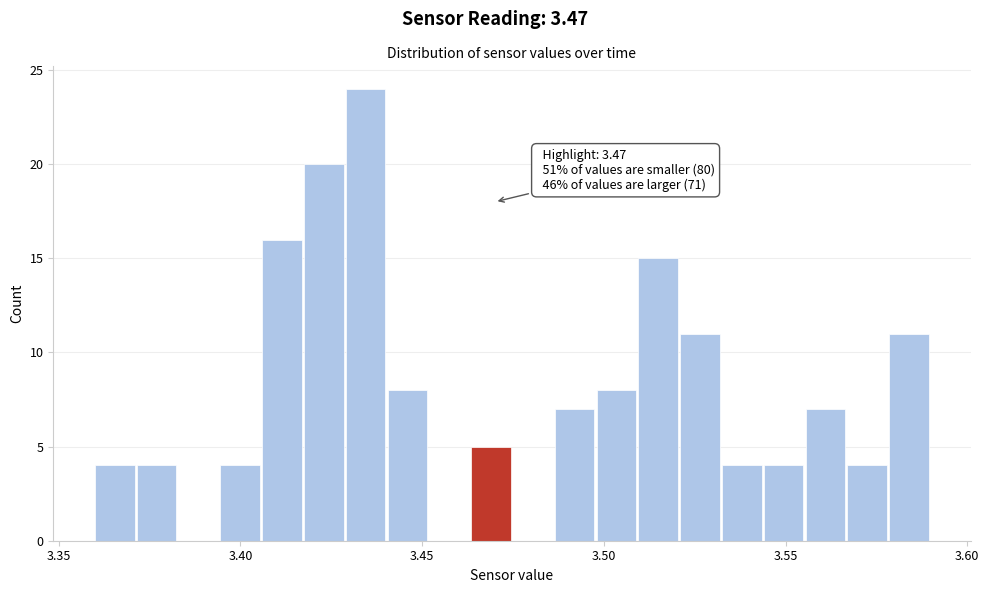

Around what value on the x-axis is the tallest bar? Give the approximate position of its centre, as read against the axis.

3.435